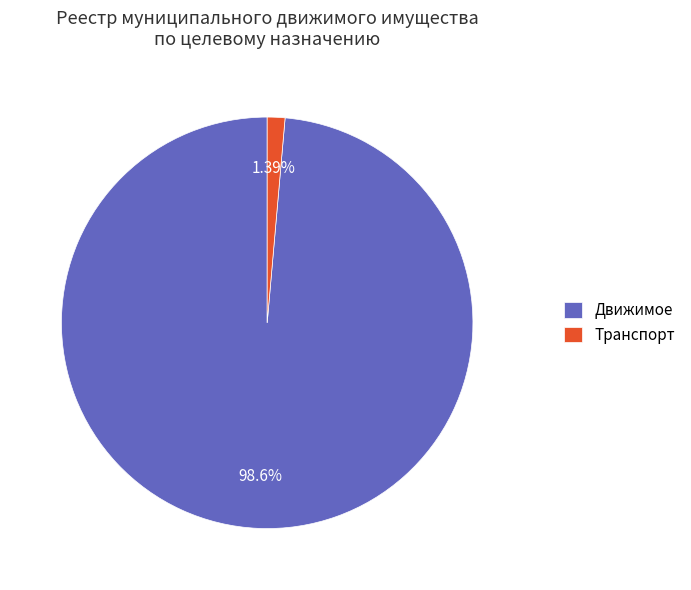

The Транспорт slice represents 8% of the pie. True or false?

False